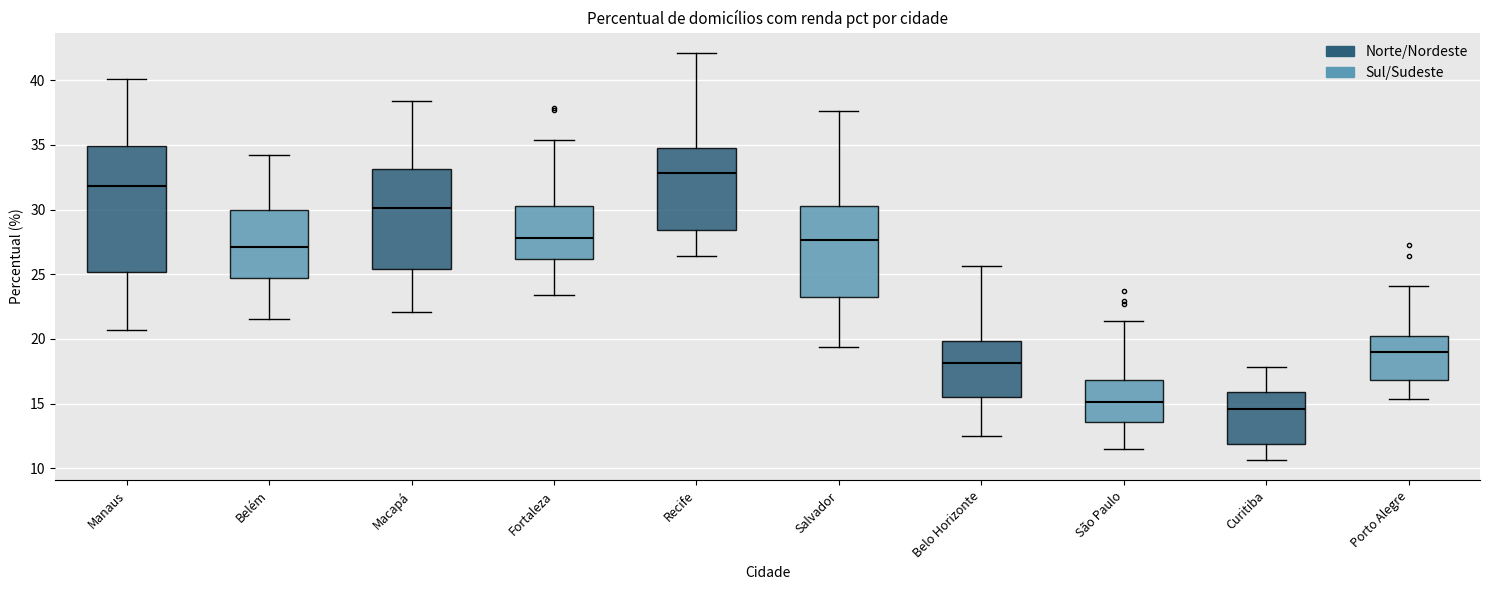

Which box has the lowest median line?

Curitiba